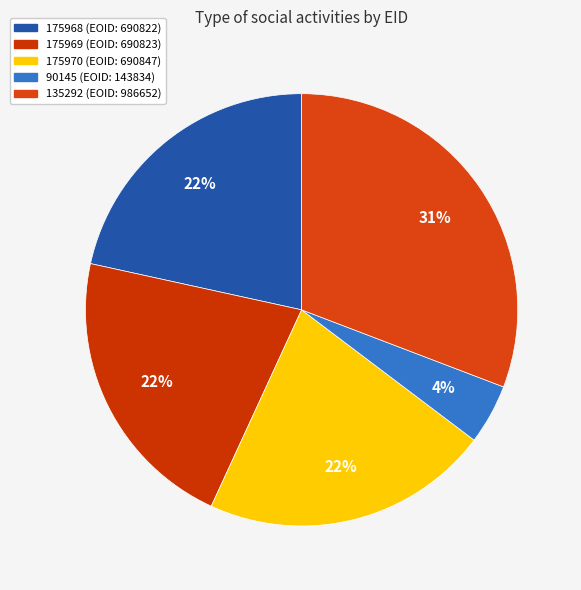

Does 175970 represent more than half of the total?

No